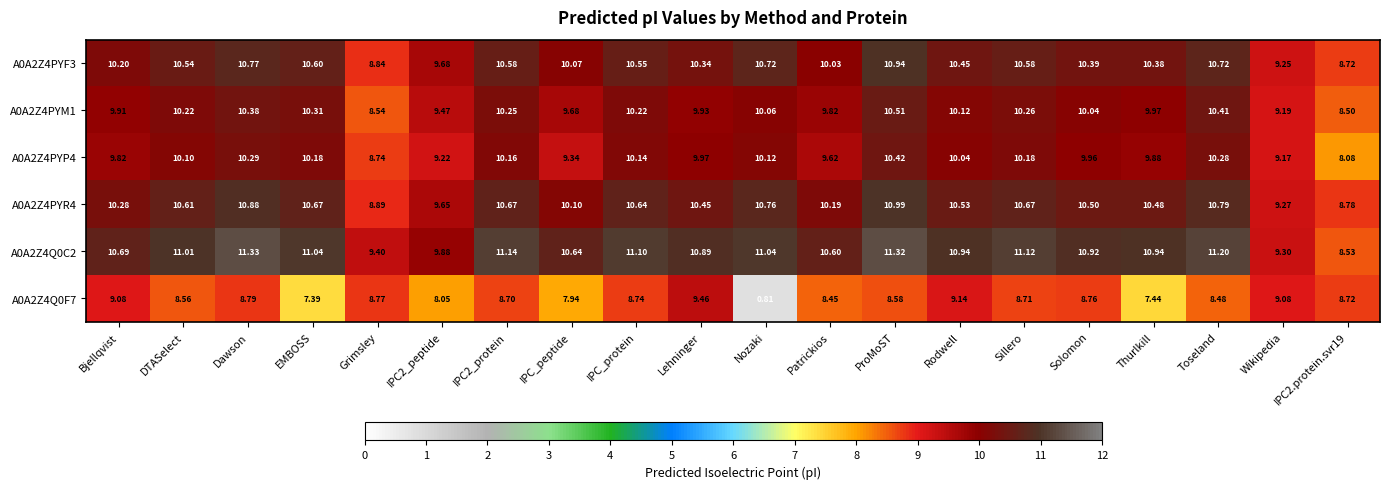

Where does the A0A2Z4PYP4 series first go above 10?

DTASelect